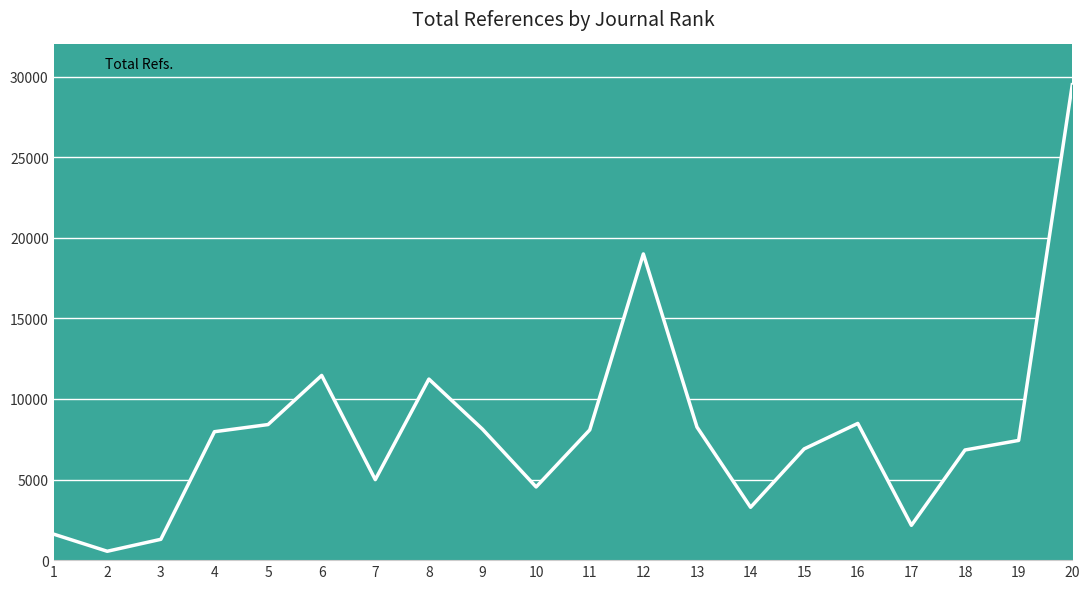

What is the change in value from 6 to 11?

-3381